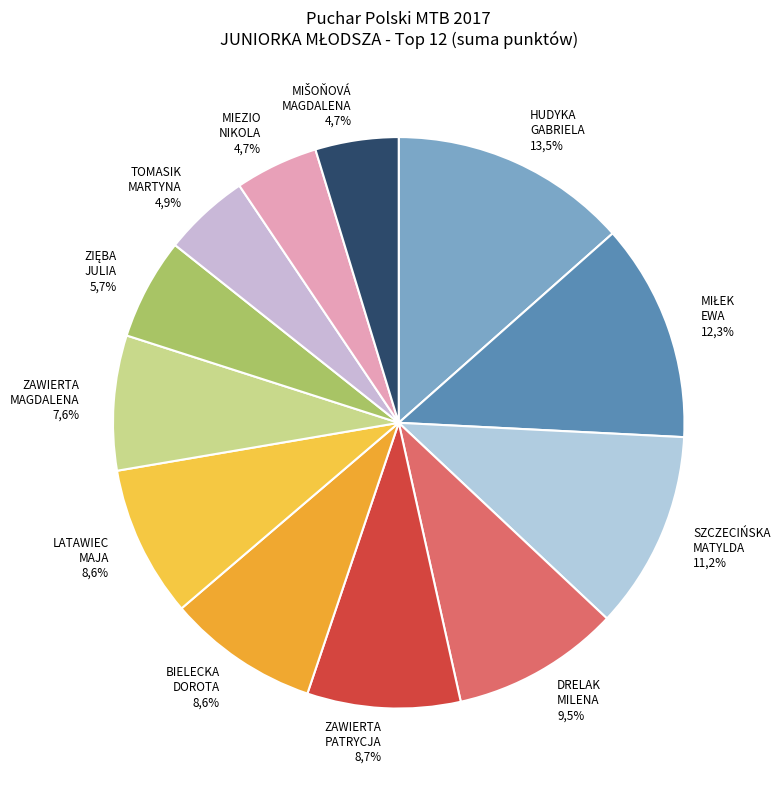

Does MIEZIO NIKOLA account for over 50% of the chart?

No